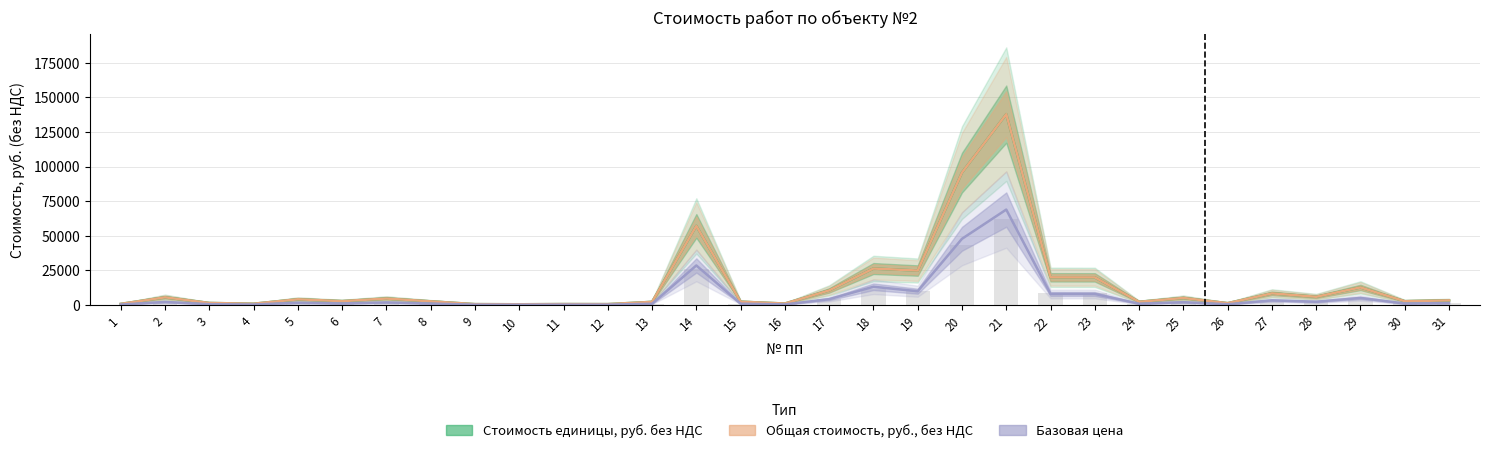

Which series has the widest spread of values?

Стоимость единицы, руб. без НДС